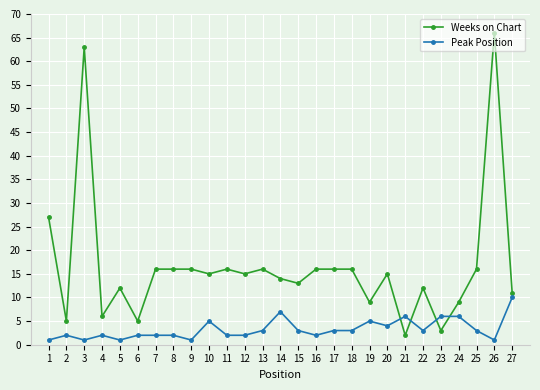

Reading right to left, extract all data points from this chart.

Weeks on Chart: 11	66	16	9	3	12	2	15	9	16	16	16	13	14	16	15	16	15	16	16	16	5	12	6	63	5	27
Peak Position: 10	1	3	6	6	3	6	4	5	3	3	2	3	7	3	2	2	5	1	2	2	2	1	2	1	2	1